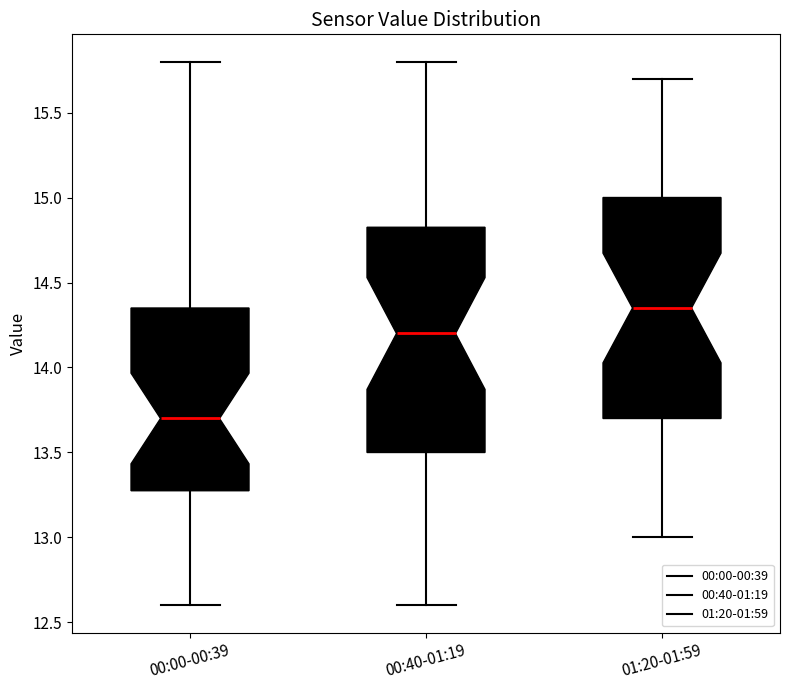

Reading left to right, read every box against the y-axis: the position of its median line, the range the box covers, and the ends of its whiskers. The values are not printed on the chart, so give them approximately, as read against the axis.

00:00-00:39: median 13.70, box 13.30 to 14.35, whiskers 12.60 to 15.80
00:40-01:19: median 14.20, box 13.50 to 14.85, whiskers 12.60 to 15.80
01:20-01:59: median 14.35, box 13.70 to 15.00, whiskers 13.00 to 15.70